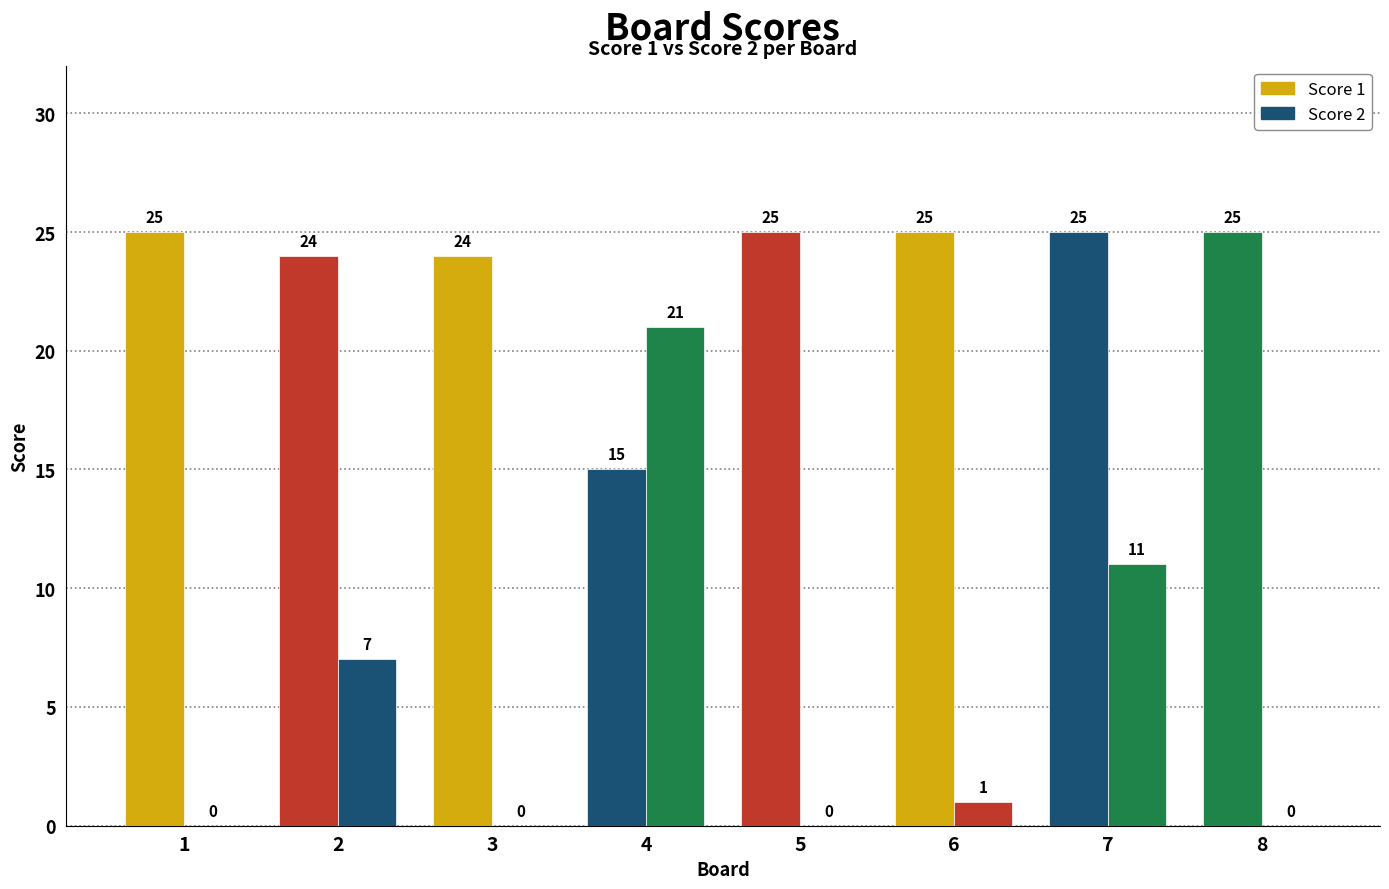

Does the chart contain stacked bars?

No